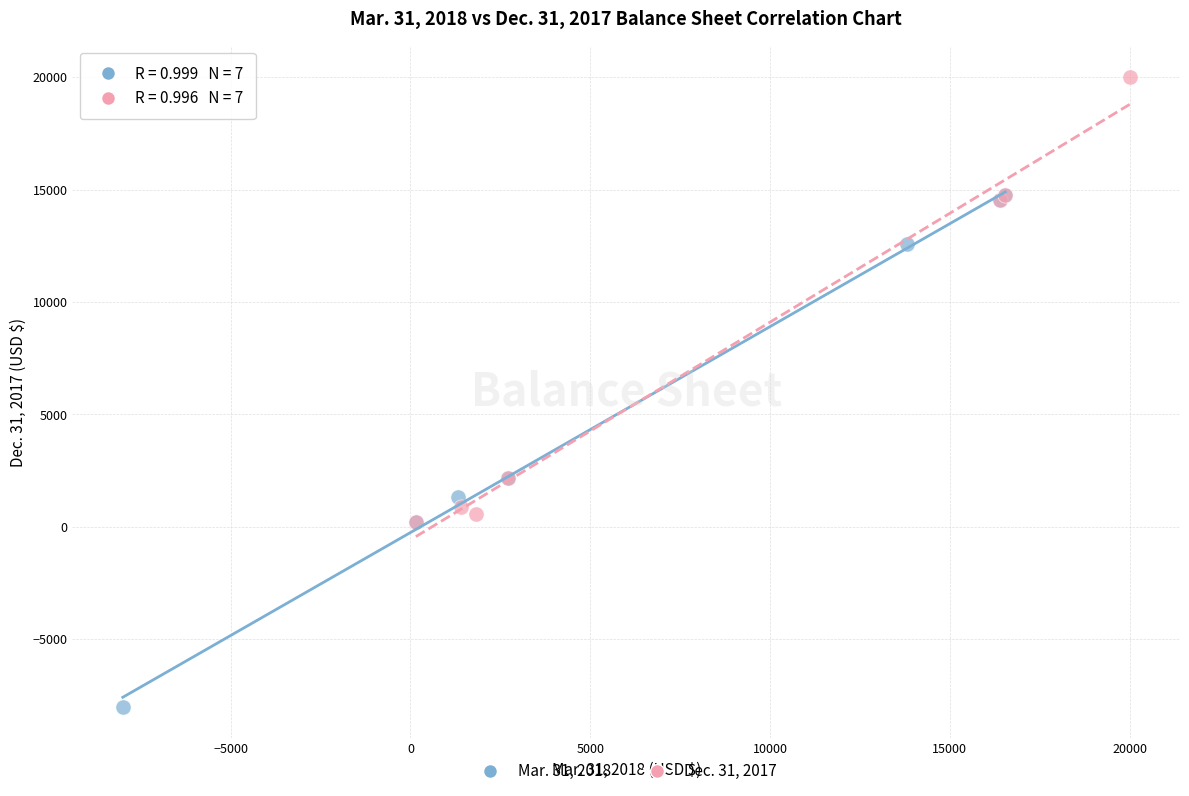

Which series reaches the minimum Y coordinate?

Mar. 31, 2018